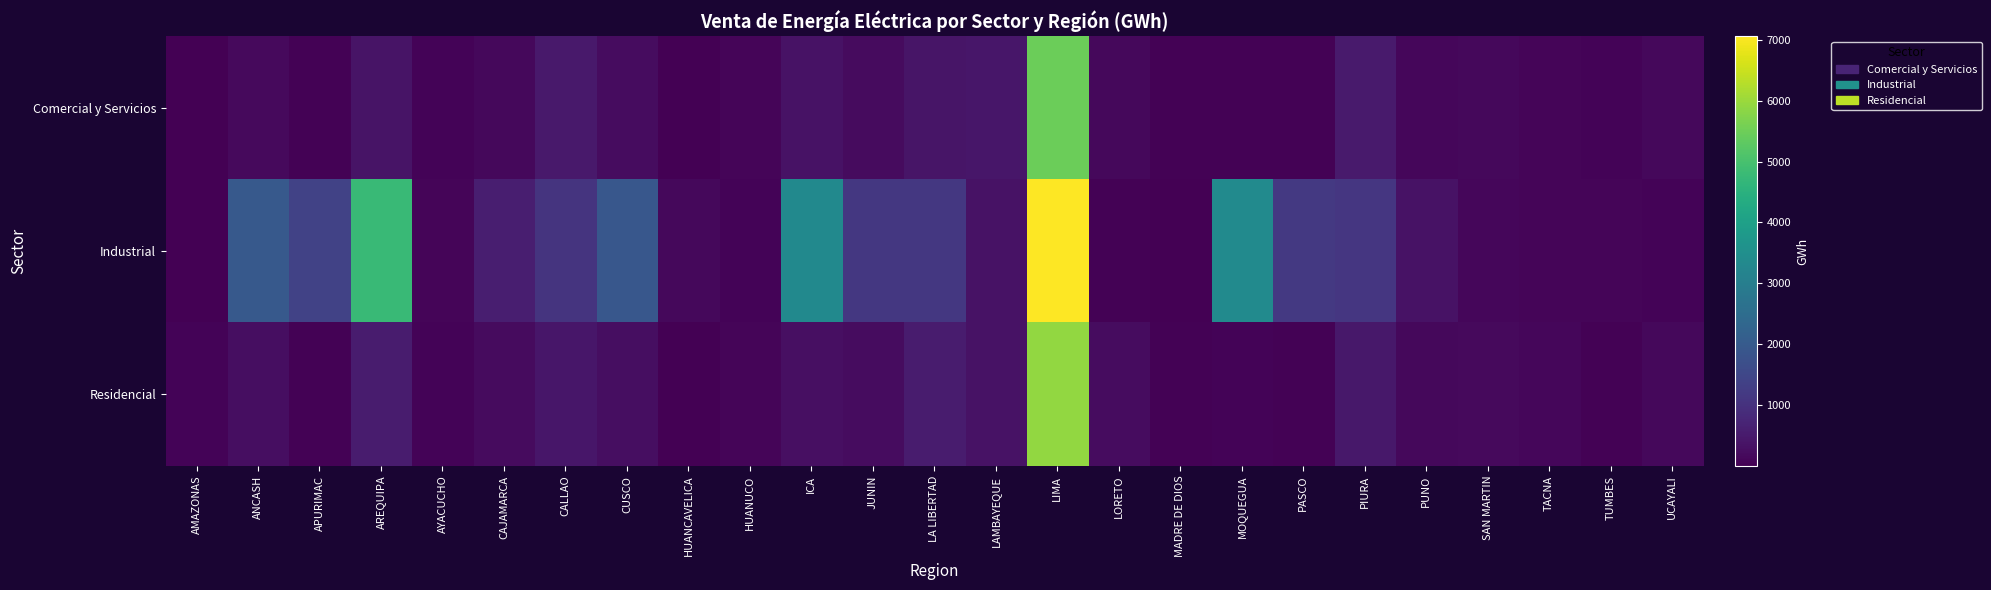

Count the number of data series in this chart.

3